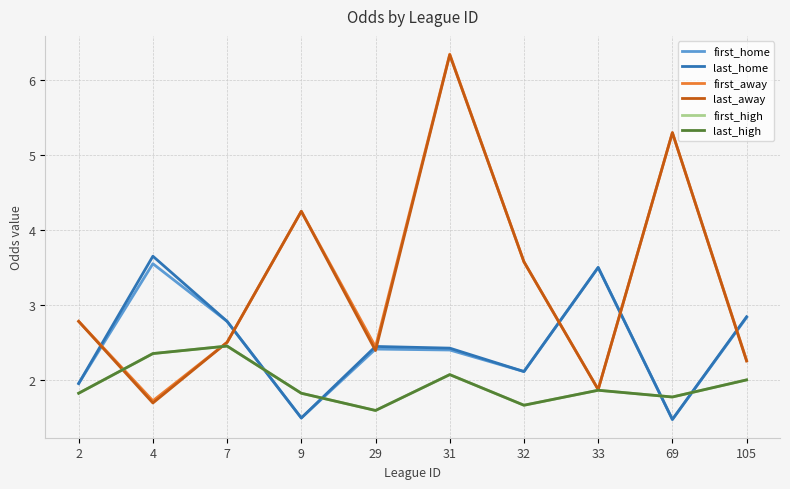

At which category does the chart reach its peak across all series?

31